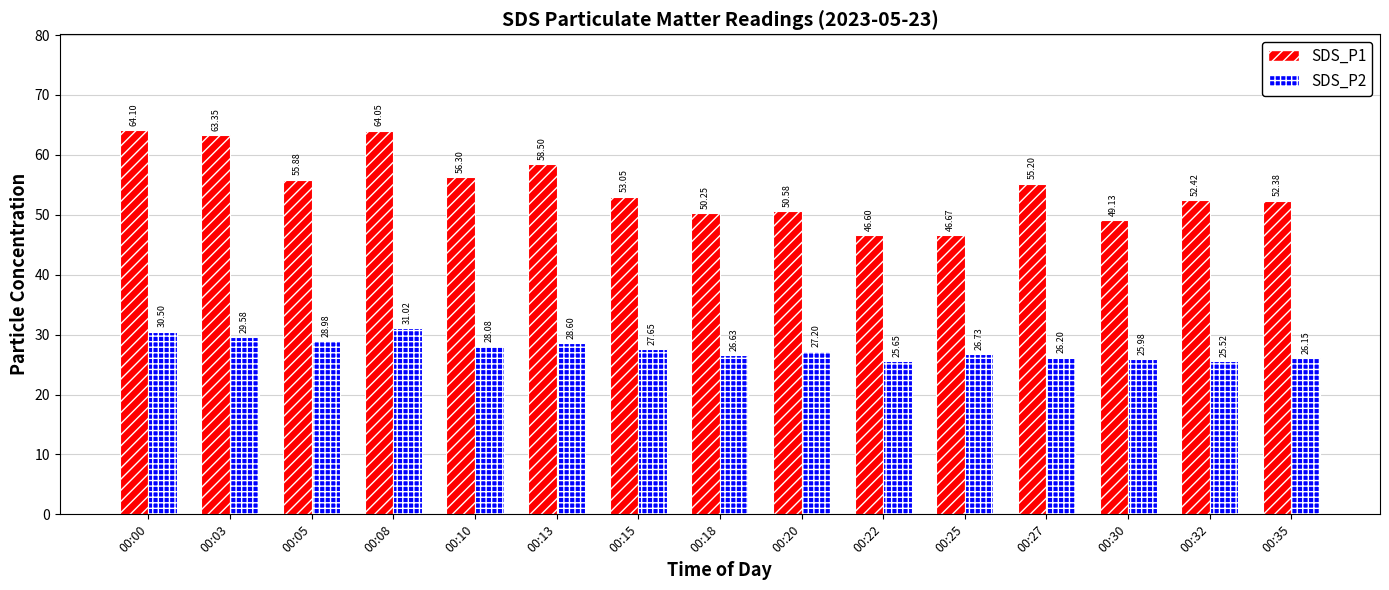

What is the value of the SDS_P1 bar at the 10th from the left?

46.6